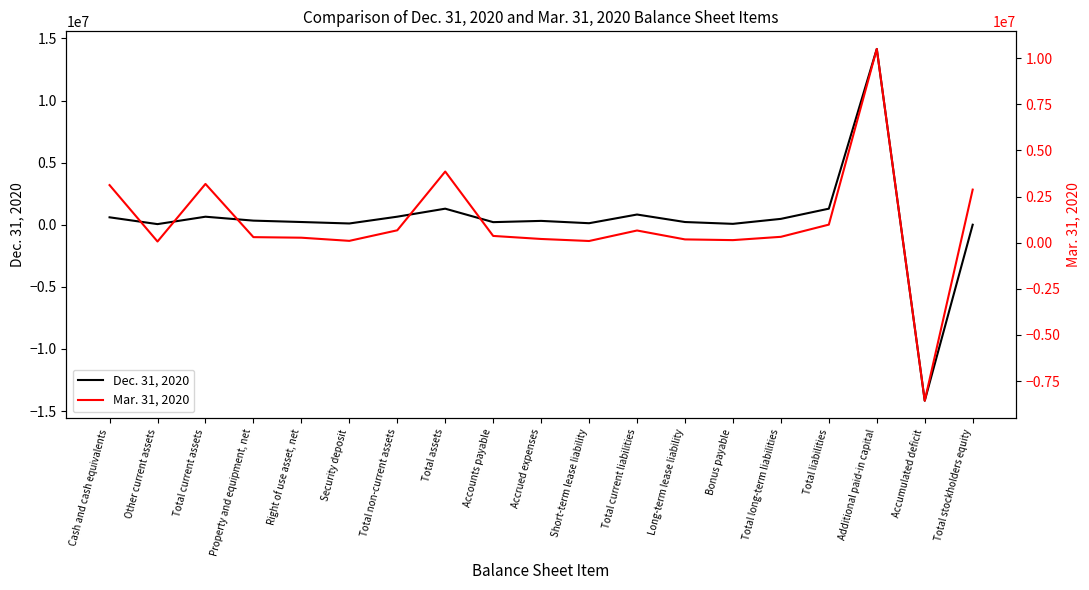

What is the value of the Dec. 31, 2020 point at the 12th from the left?

820859